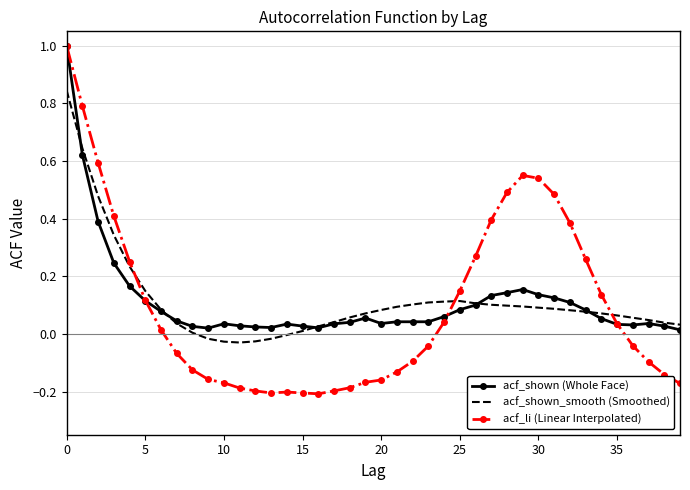

What is the sum of all acf_li (Linear Interpolated) values?

3.8